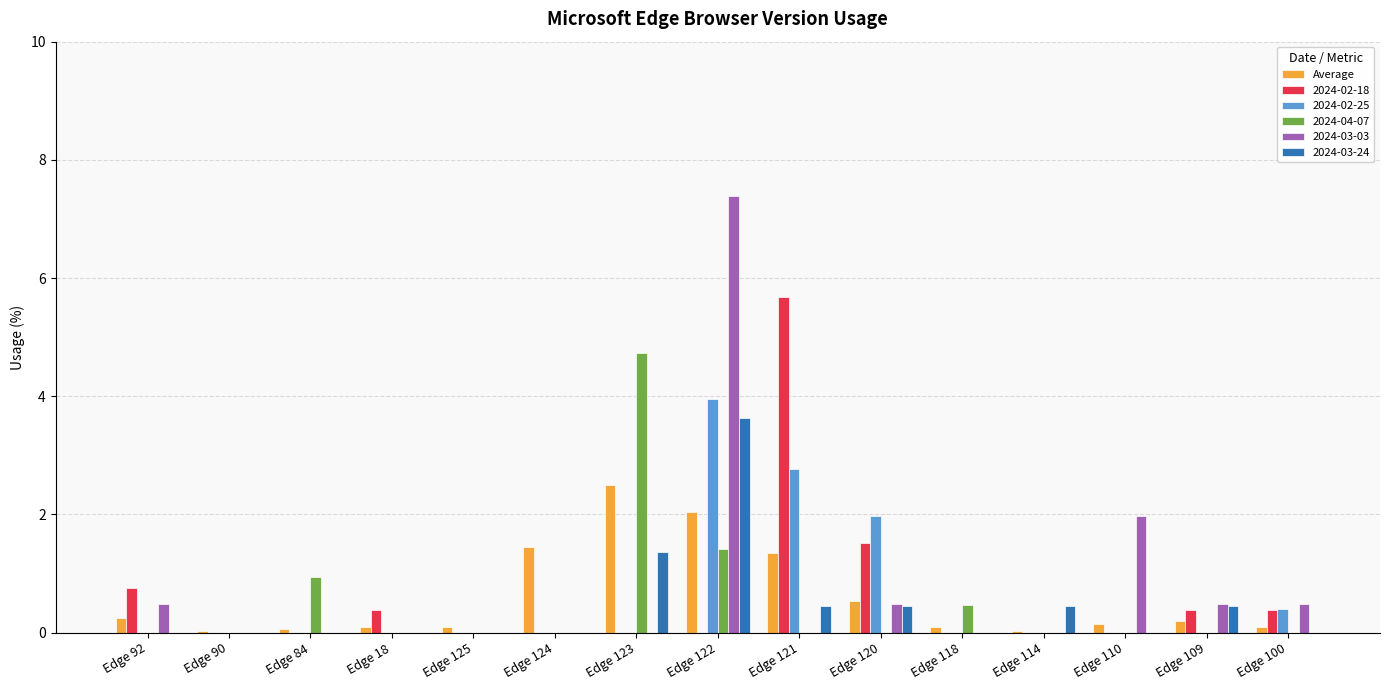

Which category has the highest value across all series?

Edge 122